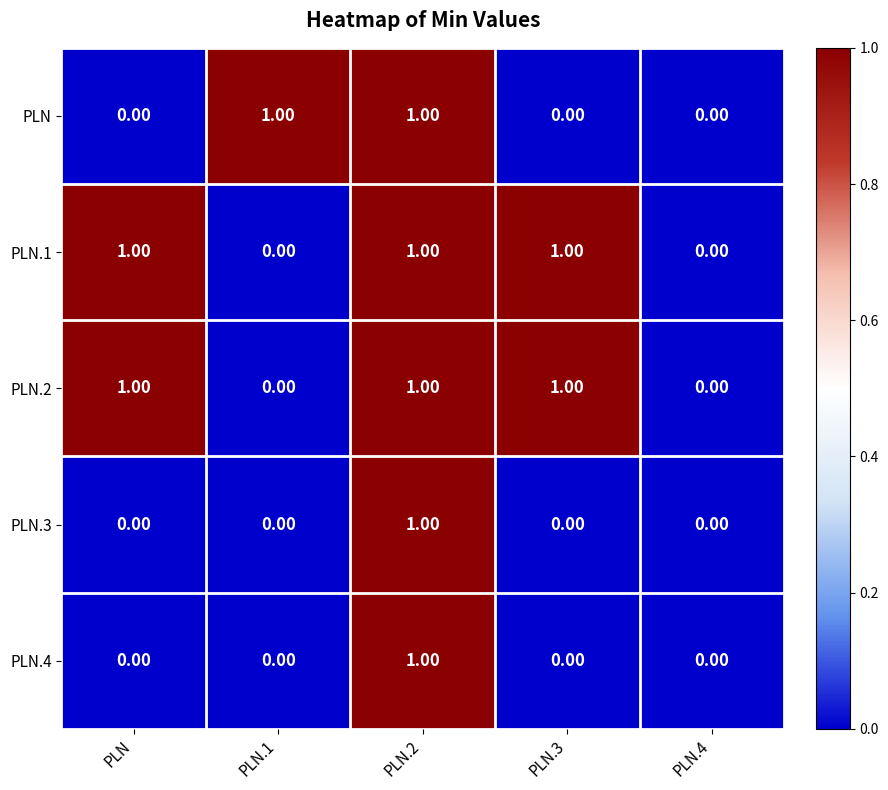

Is the value of PLN.1 at PLN.1 greater than the value of PLN.3 at PLN.2?

No